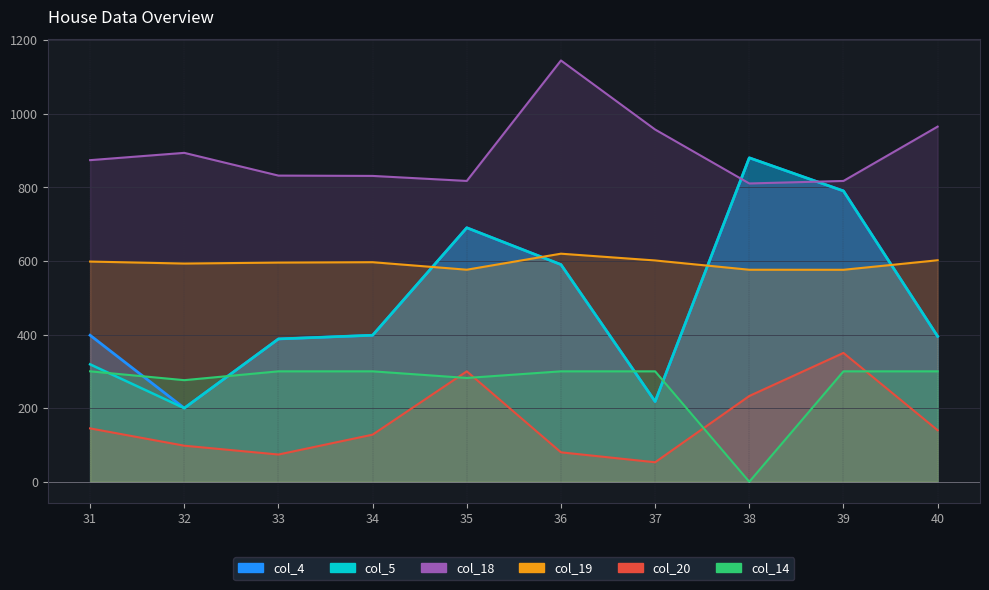

What is the average value of the col_4 series?

494.7